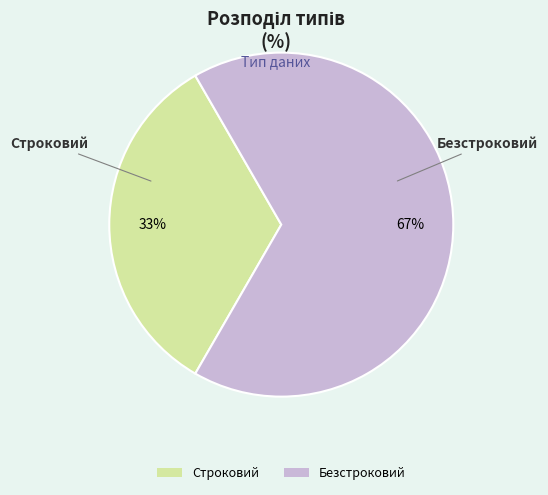

Combined, do Безстроковий and Строковий account for over 50%?

Yes